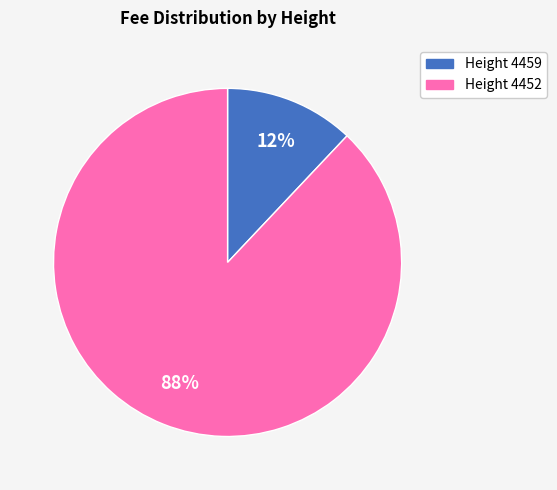

Does any single category account for the majority?

Yes